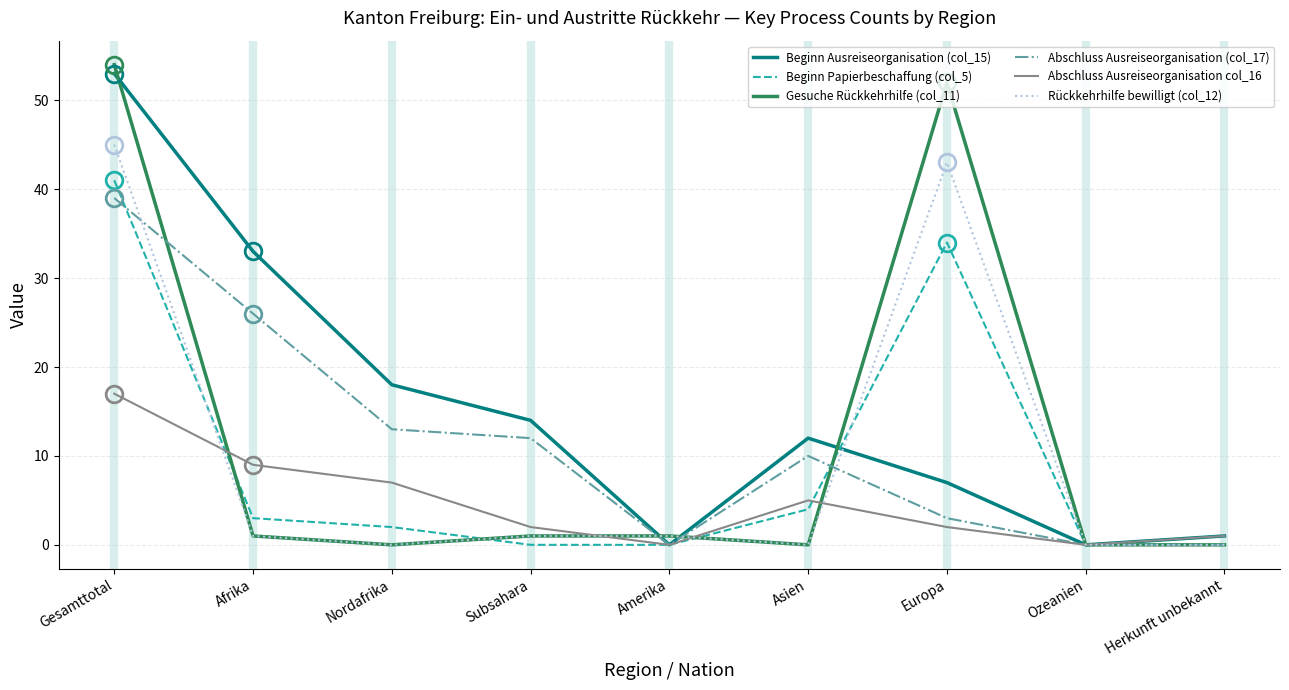

Which category has the highest value in the Abschluss Ausreiseorganisation (col_17) series?

Gesamttotal